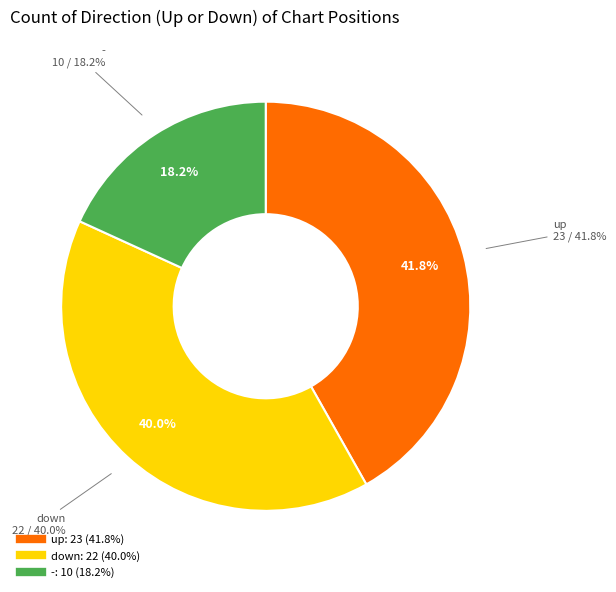

Which category has the smallest portion of the pie?

-